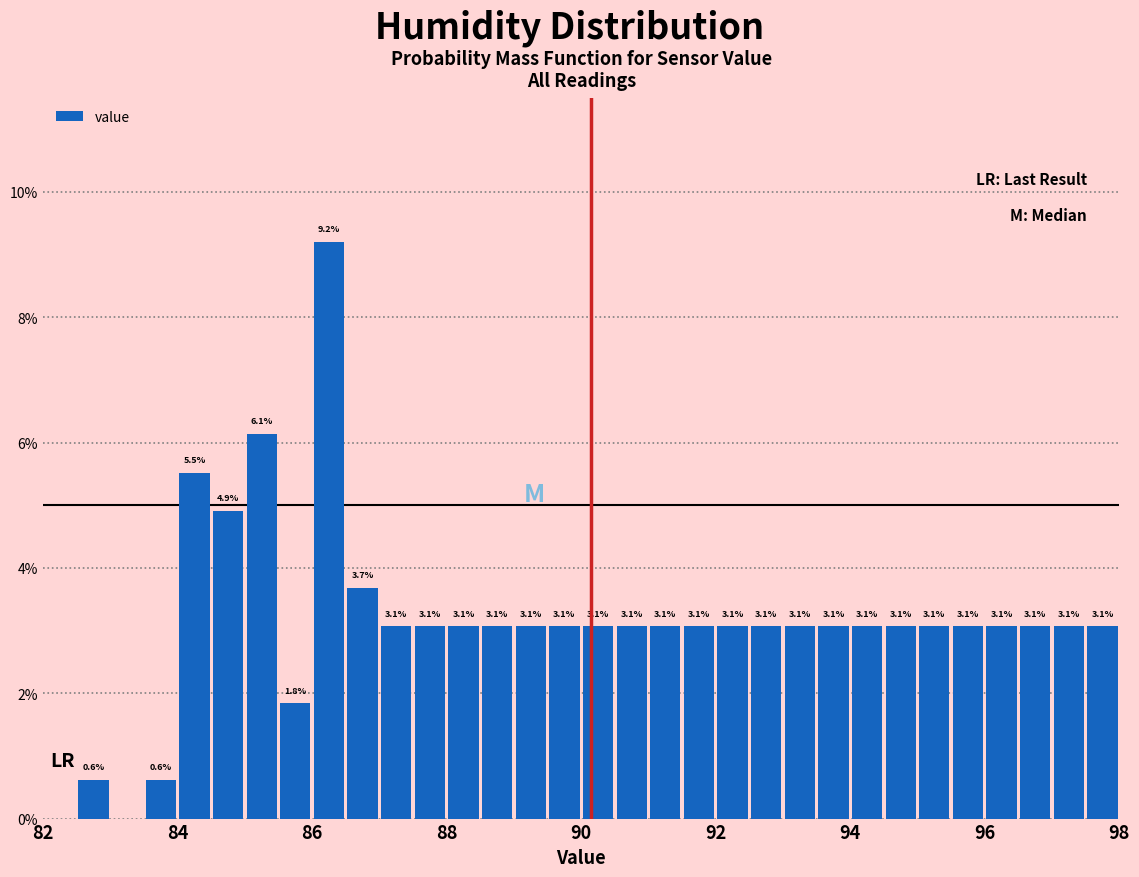

Around what value on the x-axis is the tallest bar? Give the approximate position of its centre, as read against the axis.

86.2